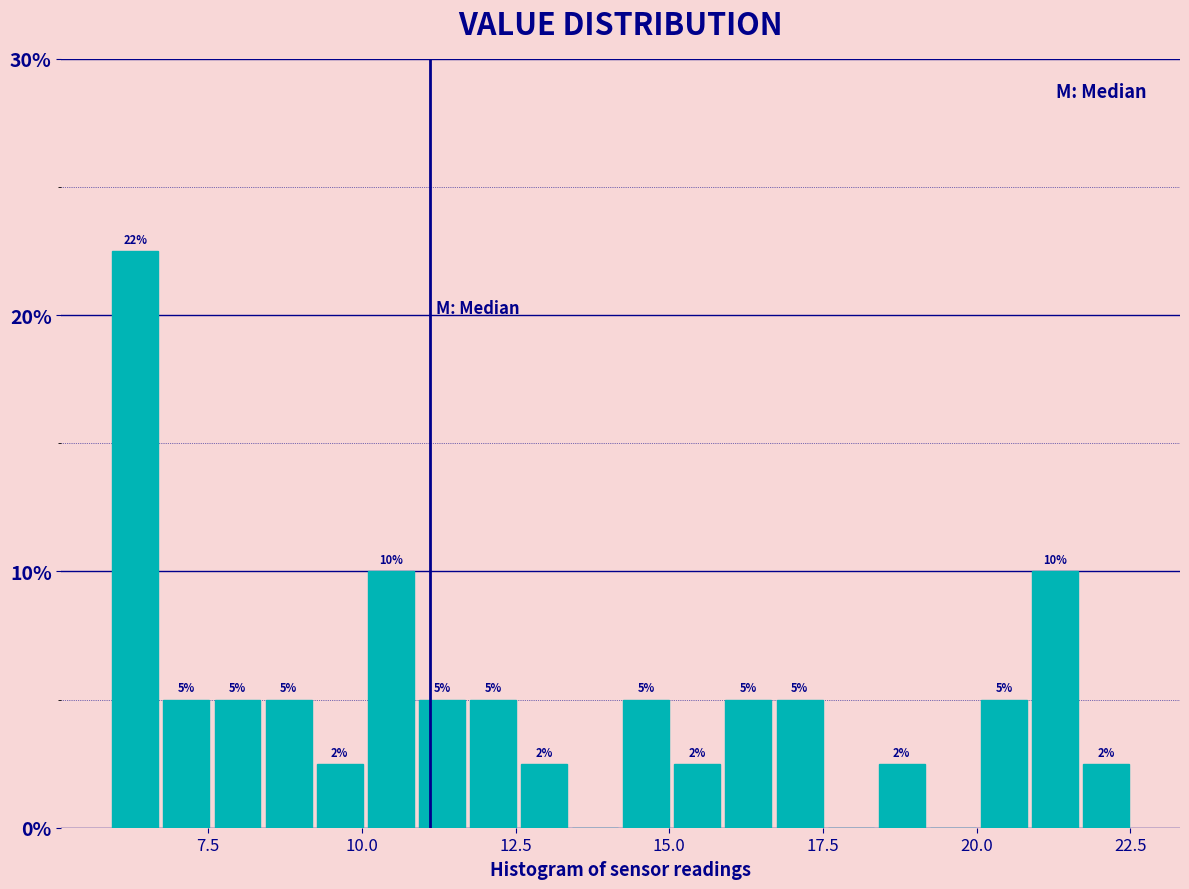

Around what value on the x-axis is the tallest bar? Give the approximate position of its centre, as read against the axis.

6.5